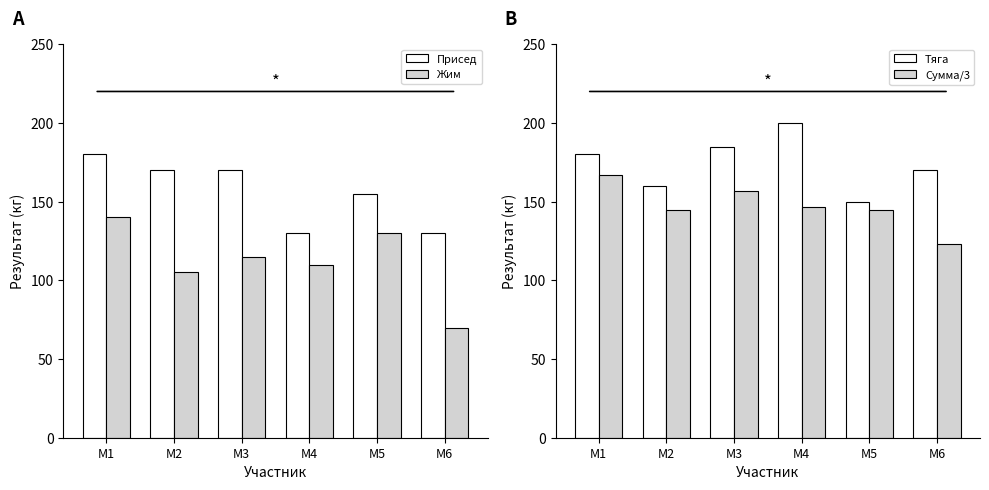

At which label does Присед reach its minimum?

М4